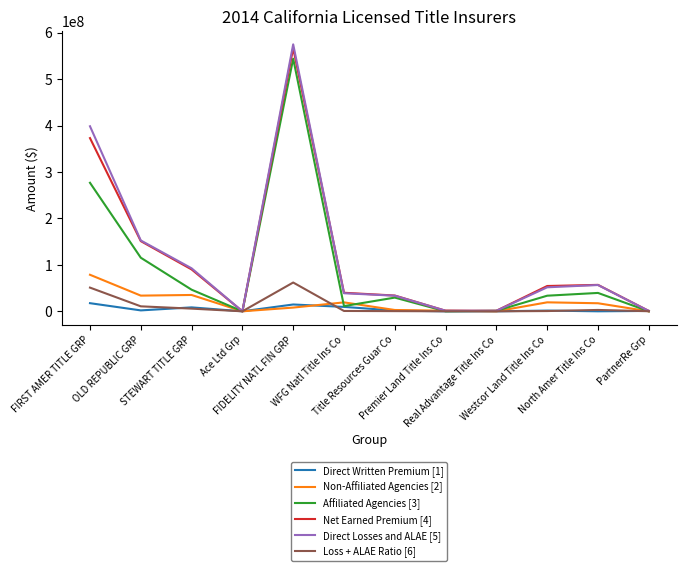

How many series are shown in this chart?

6